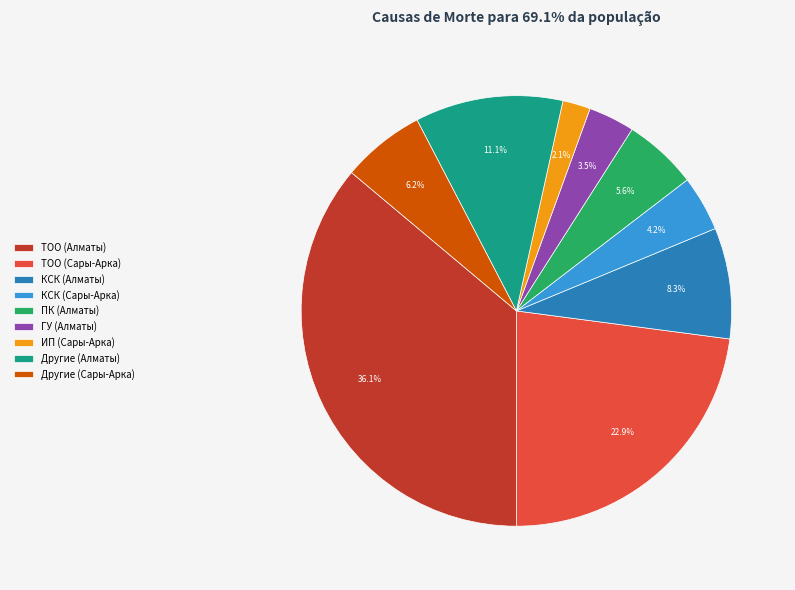

Between КСК (Алматы) and ПК (Алматы), which is larger?

КСК (Алматы)